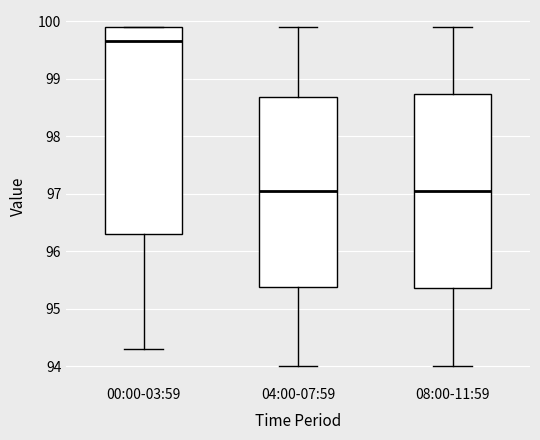

Where does the lower whisker of the box for 08:00-11:59 end on the y-axis? The values are not printed on the chart, so give them approximately, as read against the axis.

94.0